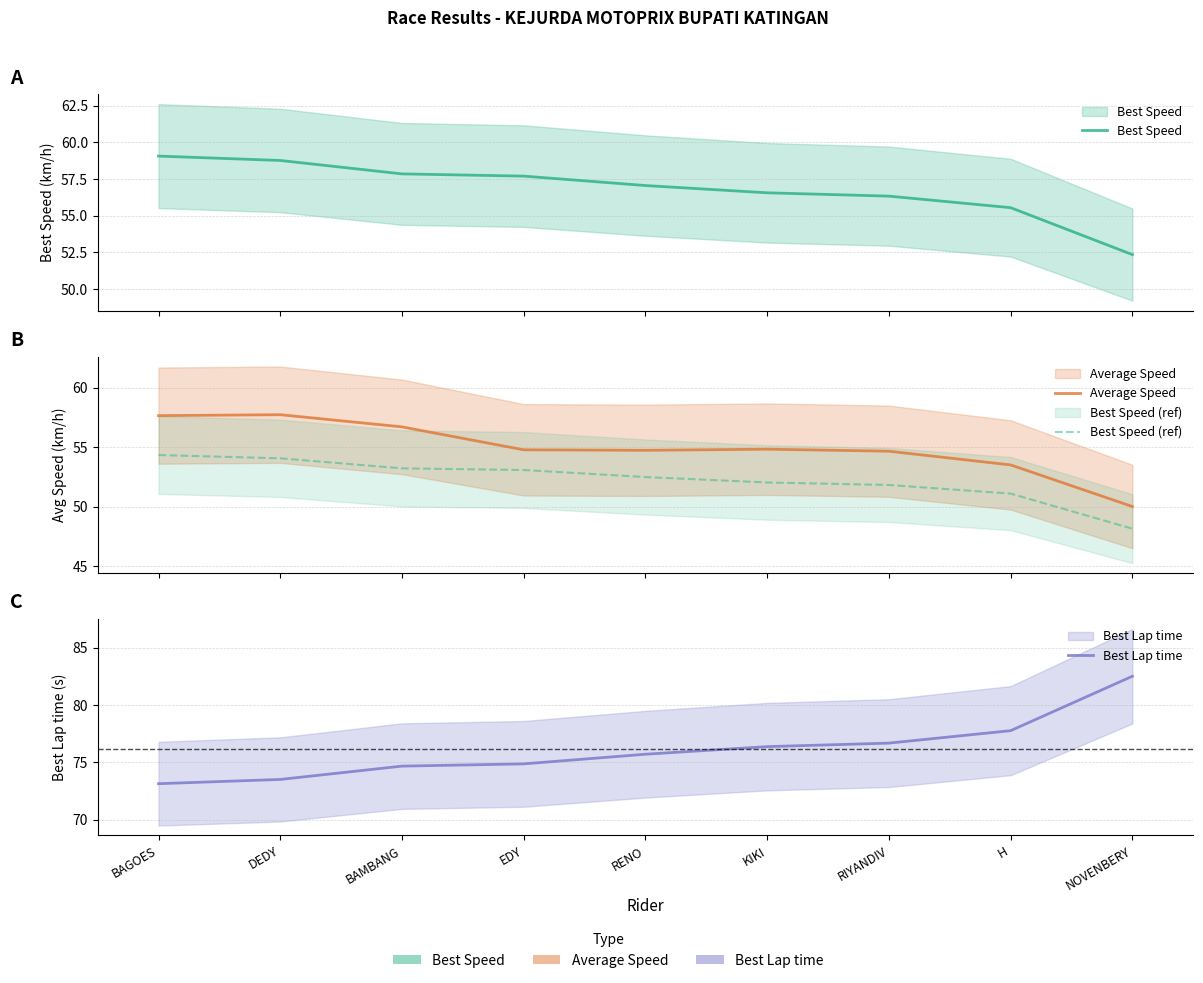

What position from the left is NOVENBERY?

9